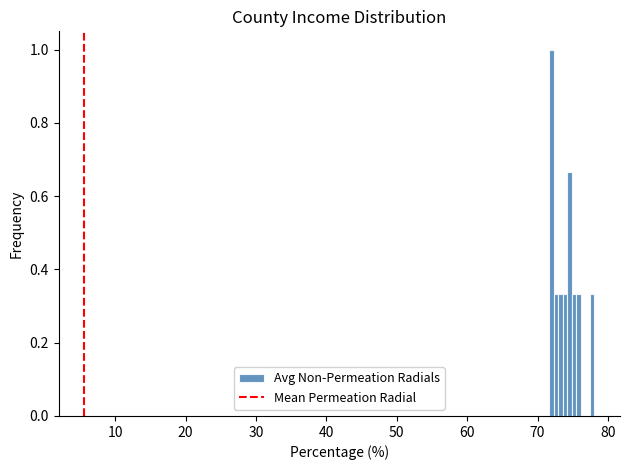

Around what value on the x-axis is the tallest bar? Give the approximate position of its centre, as read against the axis.

72